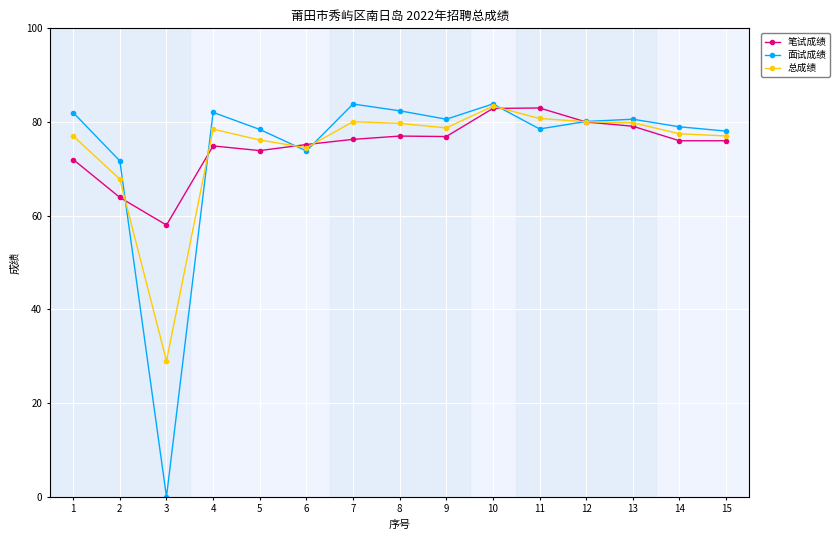

What are all the series names shown in the legend?

笔试成绩, 面试成绩, 总成绩